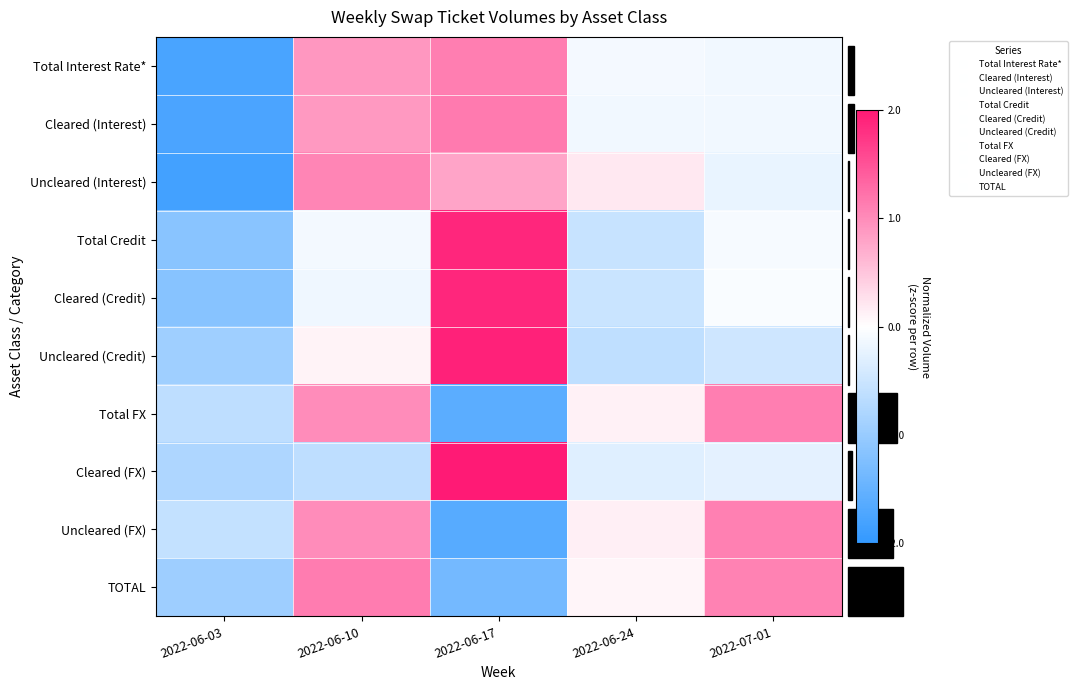

How many data points in Uncleared (FX) are less than 0?

2